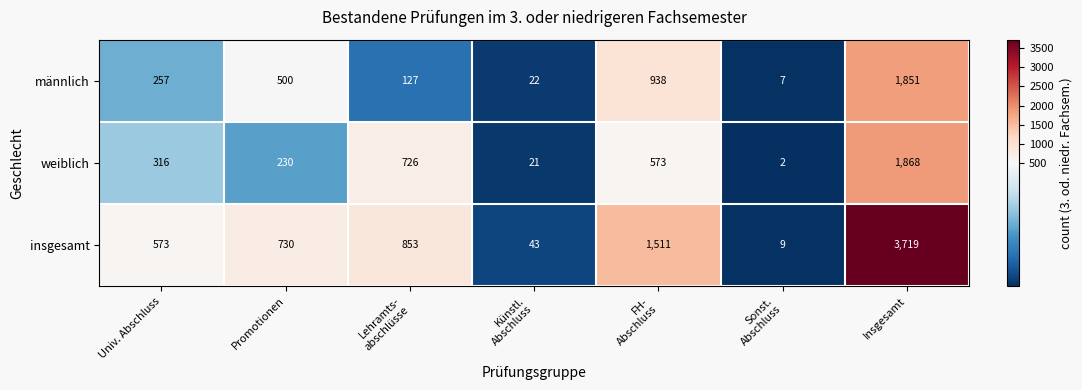

What is the sum of all weiblich values?

3736